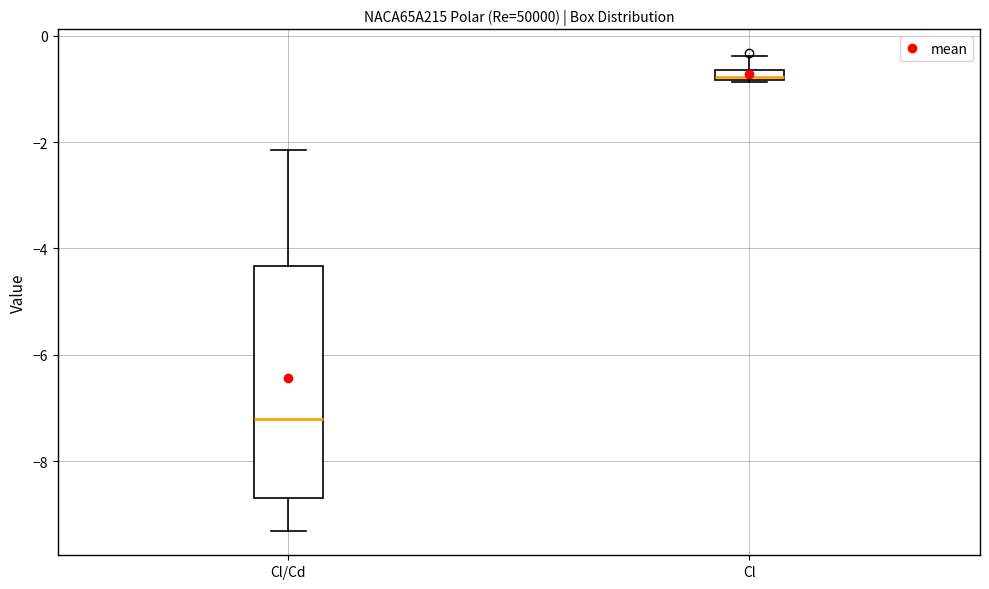

Comparing the boxes themselves (not the whiskers), which one is the tallest?

Cl/Cd